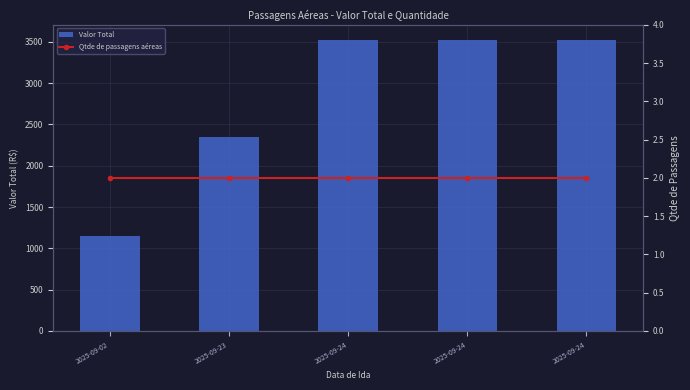

How many data points in Valor Total are less than 3527?

2